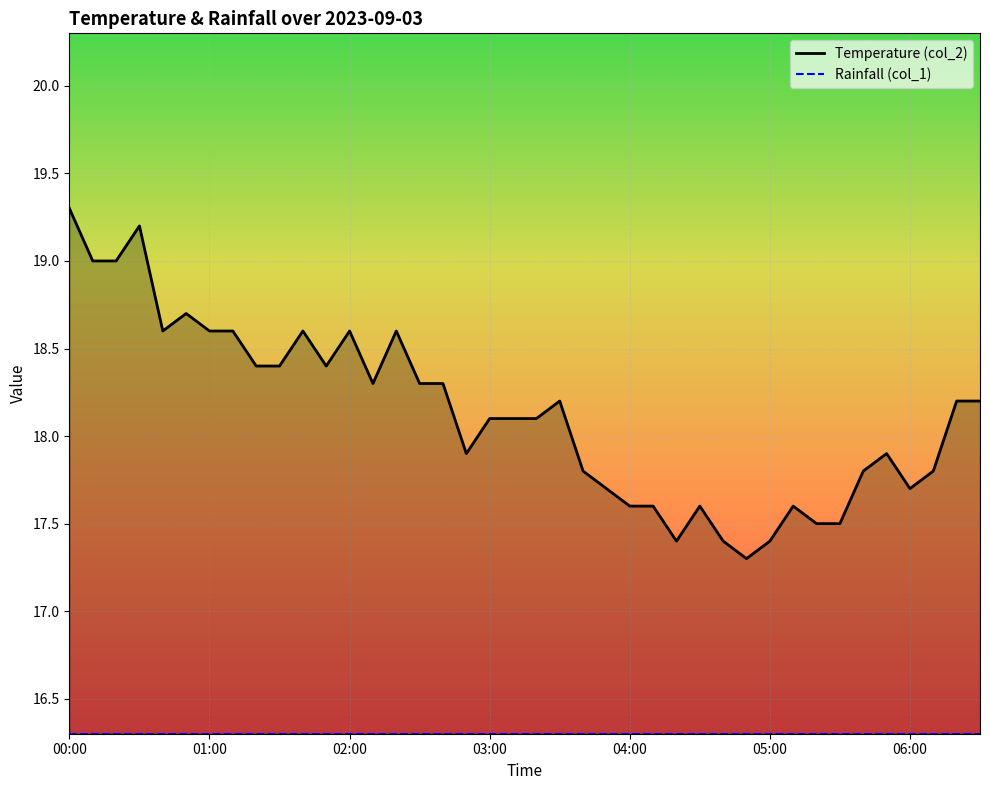

Rank the series by their maximum value, from highest to lowest.

Temperature (col_2), Rainfall (col_1)